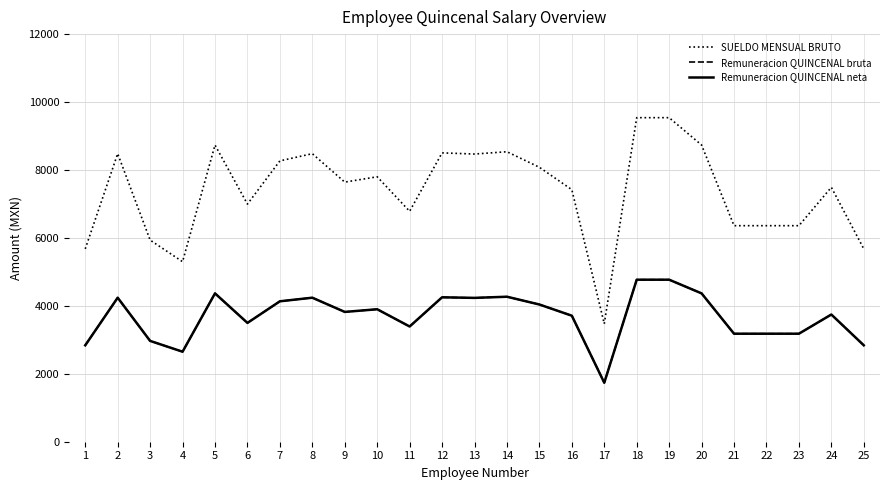

Is this an area chart (filled region under the line)?

No